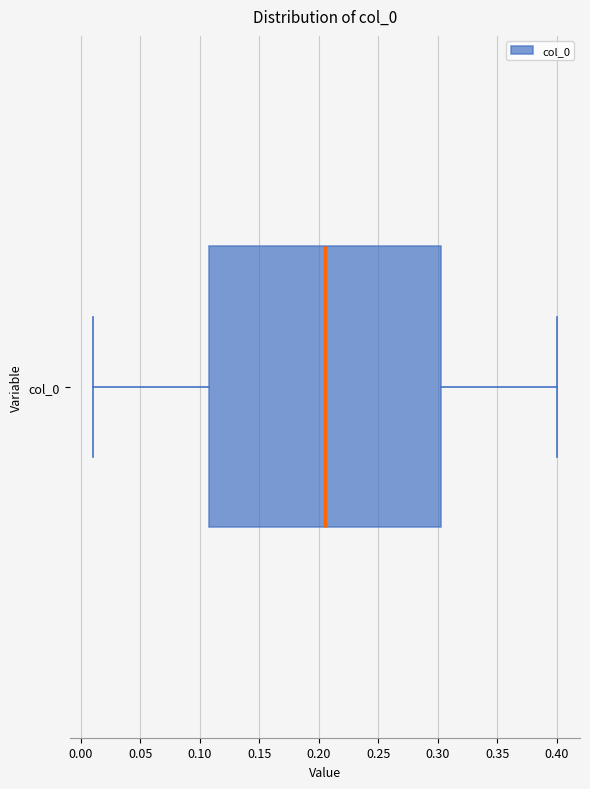

Read this box plot against the x-axis: the position of the median line, the range covered by the box, and the ends of both whiskers. The values are not printed on the chart, so give them approximately, as read against the axis.

median 0.205, box 0.110 to 0.305, whiskers 0.010 to 0.400